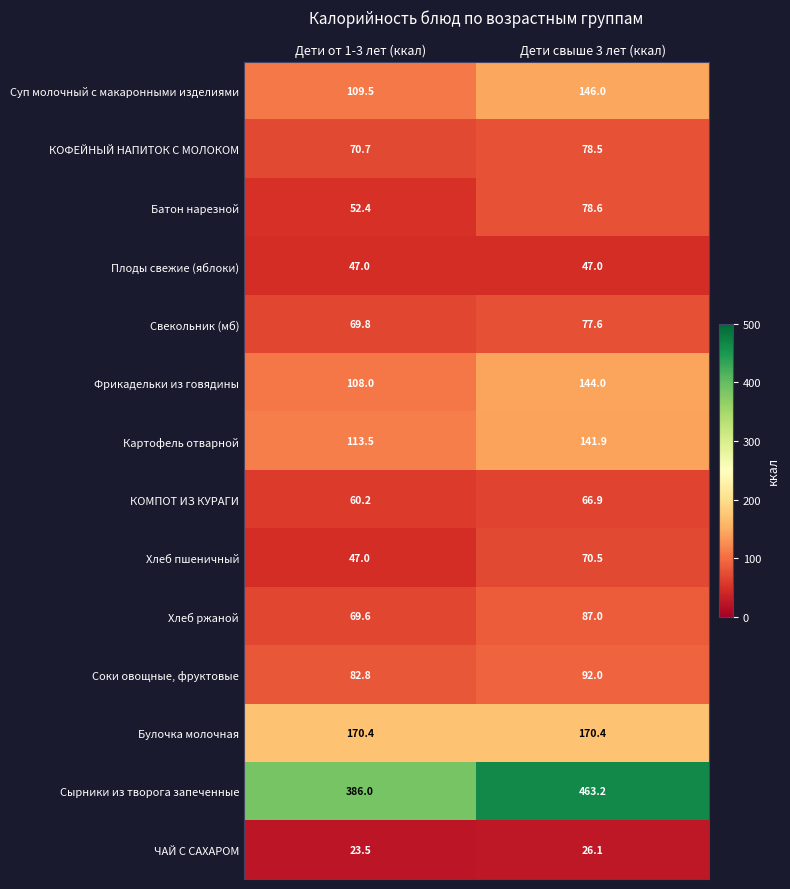

How many values in the КОМПОТ ИЗ КУРАГИ series are below 66?

1